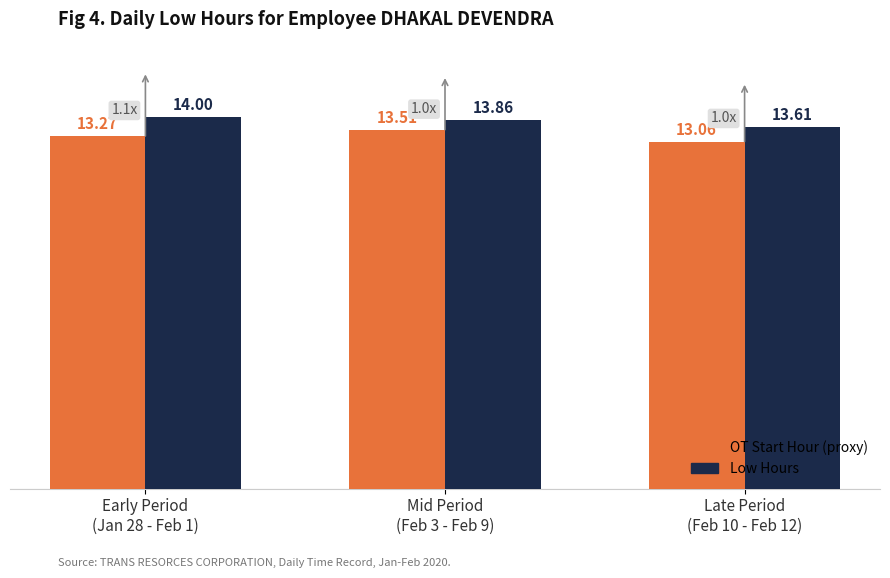

Is the value of Low Hours at Early Period
(Jan 28 - Feb 1) greater than the value of OT Start Hour (proxy) at Late Period
(Feb 10 - Feb 12)?

Yes